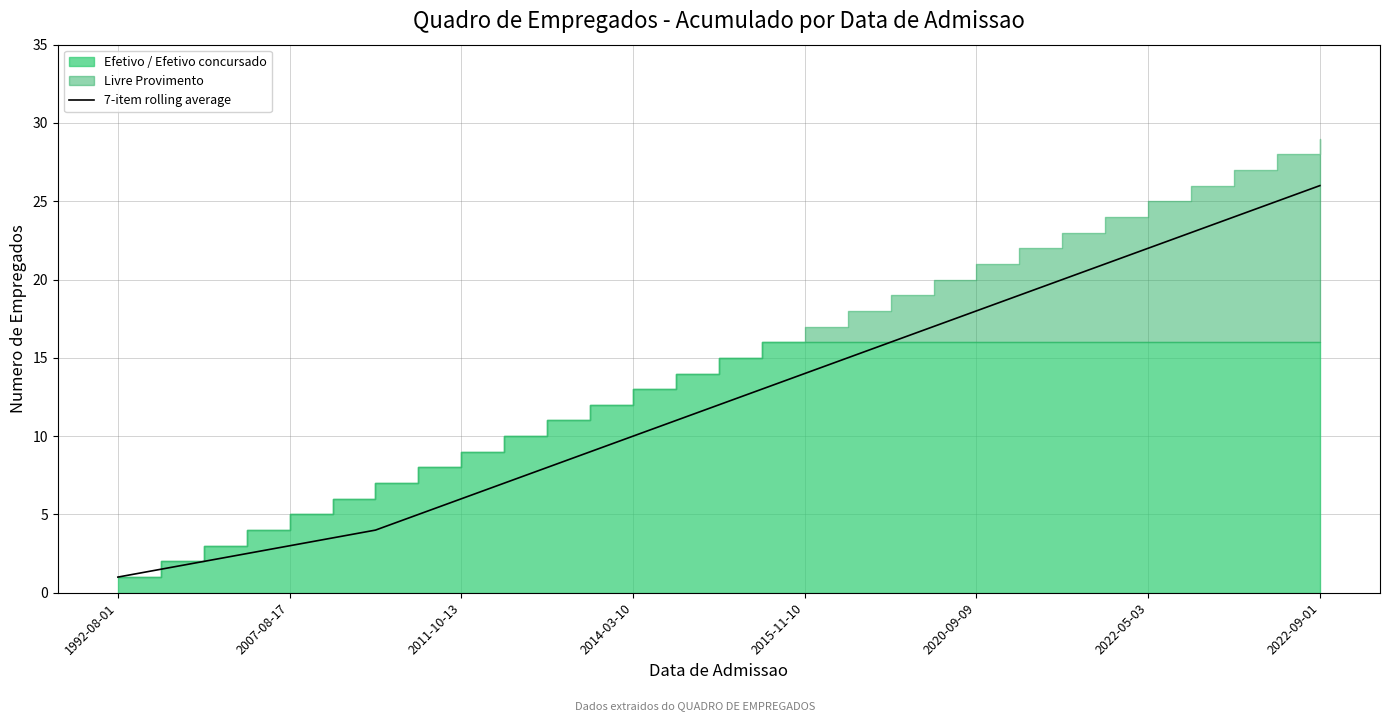

What is the difference between the maximum and minimum values?

25.0